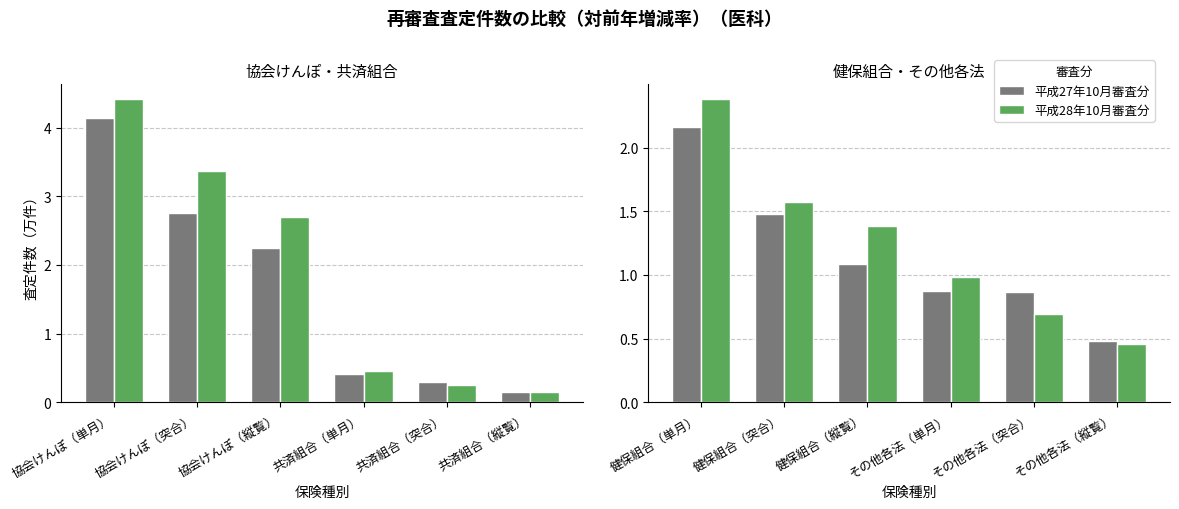

Which series has the largest total across all categories?

平成28年10月審査分